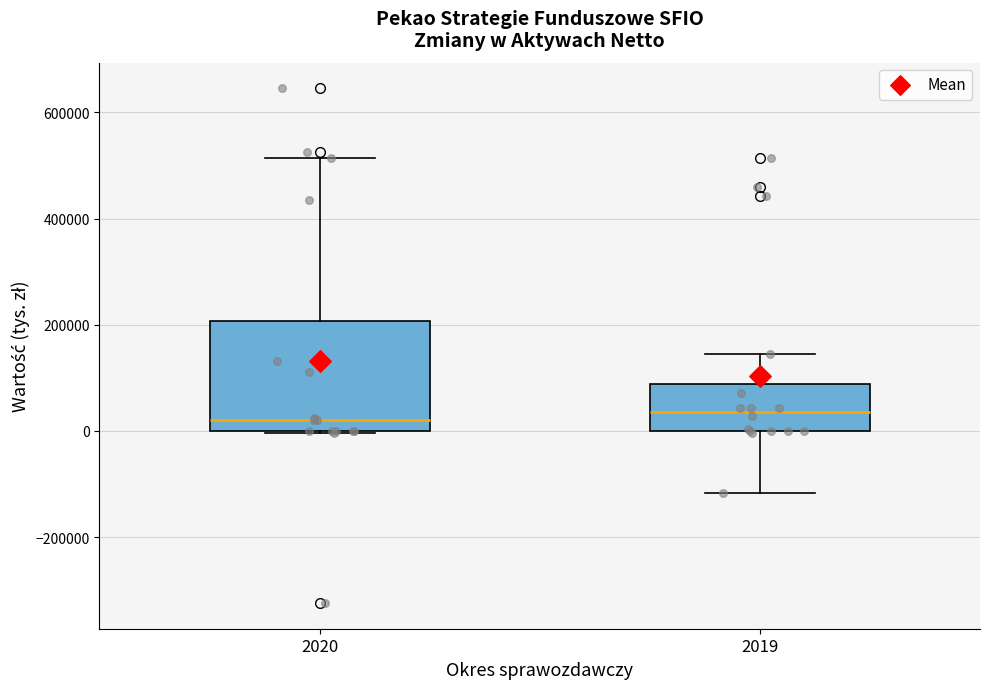

Where is the lower edge of the box at x = 2019 on the y-axis? The values are not printed on the chart, so give them approximately, as read against the axis.

0